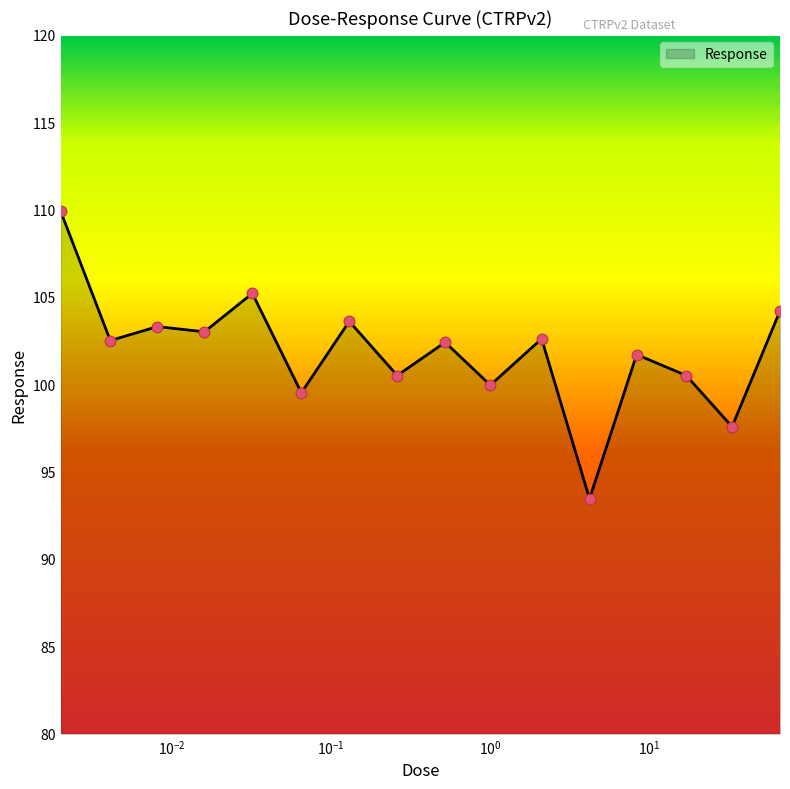

What is the greatest value displayed?

109.9